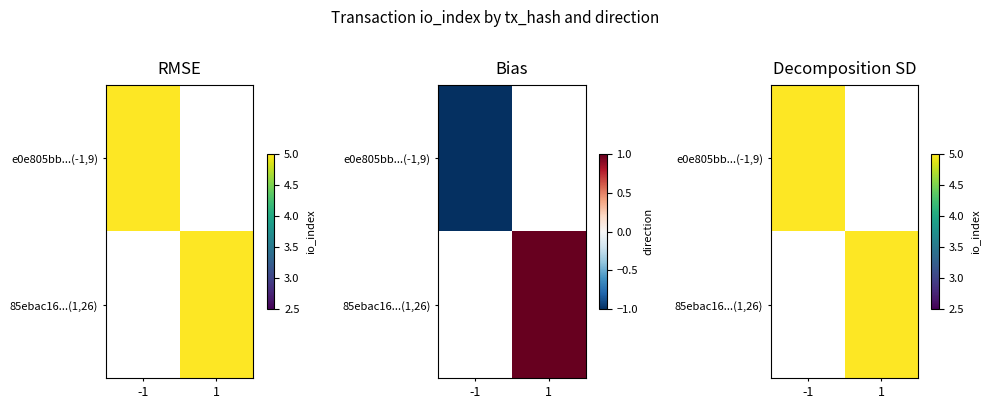

What is the spread (max minus min) of values at -1?

9